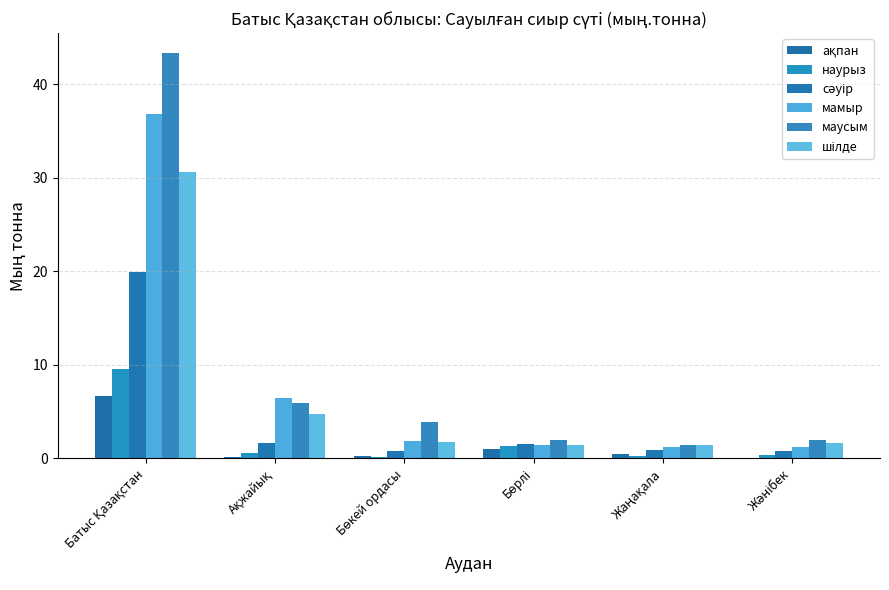

What is the sum of all сәуір values?

25.5